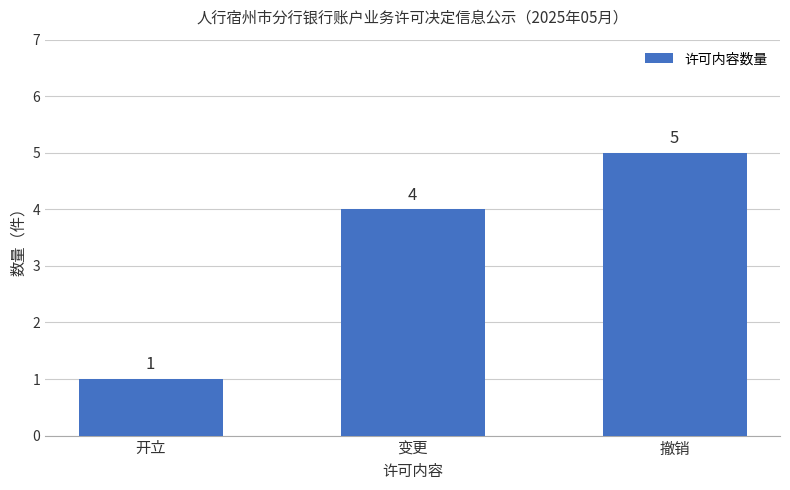

Reading left to right, extract all data points from this chart.

开立=1	变更=4	撤销=5